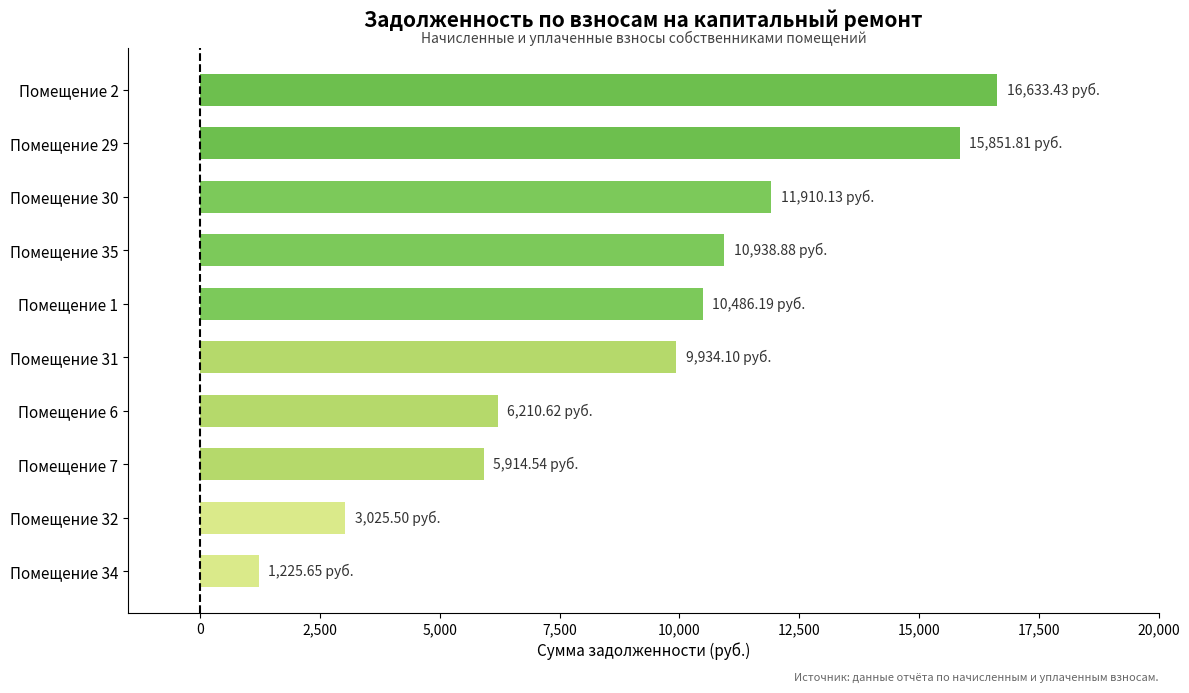

At which label is the value closest to 8929?

Помещение 31